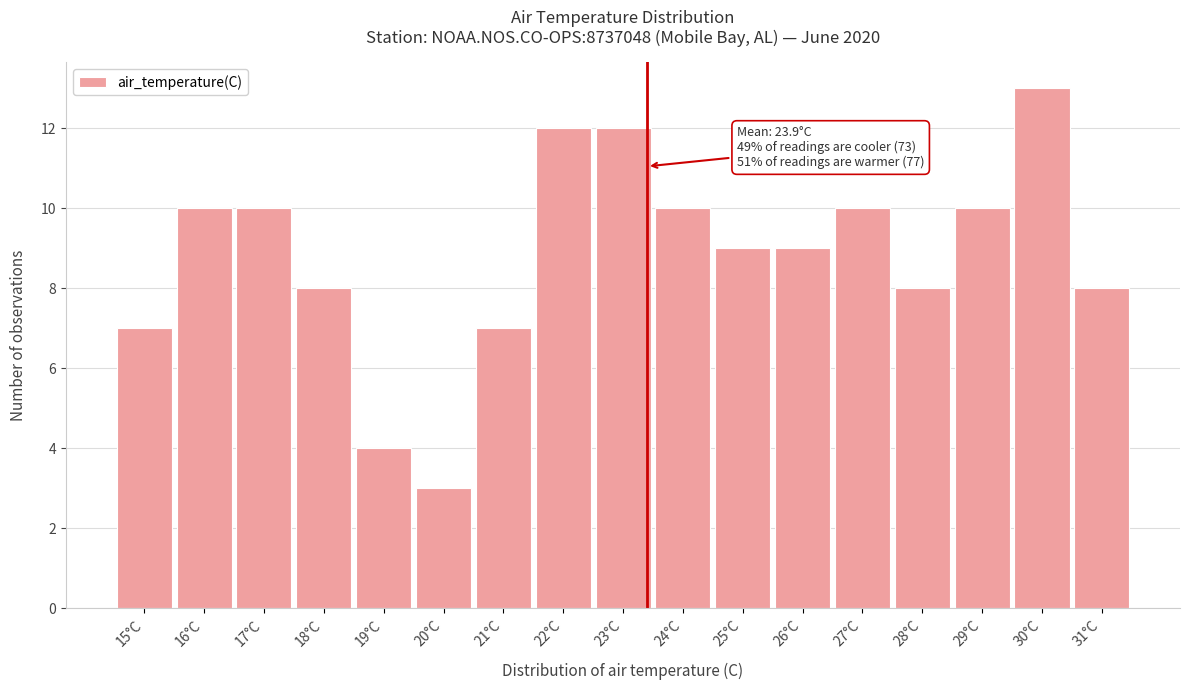

Reading right to left, transcribe all the data shown in this chart.

31°C=8	30°C=13	29°C=10	28°C=8	27°C=10	26°C=9	25°C=9	24°C=10	23°C=12	22°C=12	21°C=7	20°C=3	19°C=4	18°C=8	17°C=10	16°C=10	15°C=7